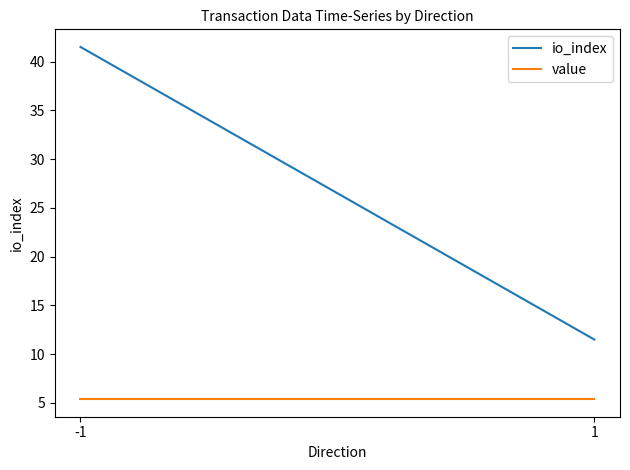

Is the value of value at -1 greater than the value of io_index at -1?

No